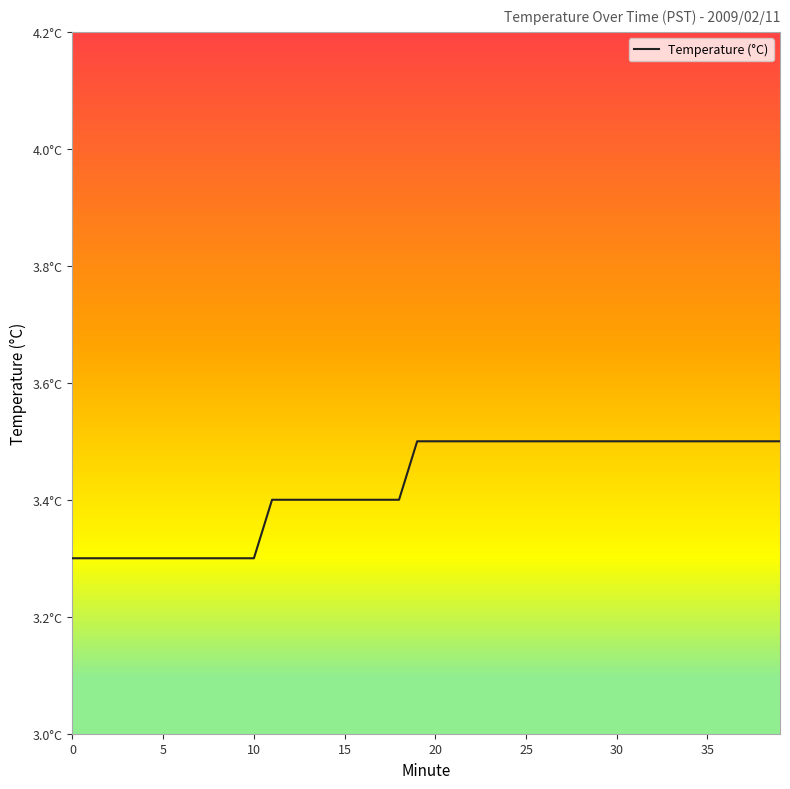

Does the chart display data point markers on the line(s)?

No